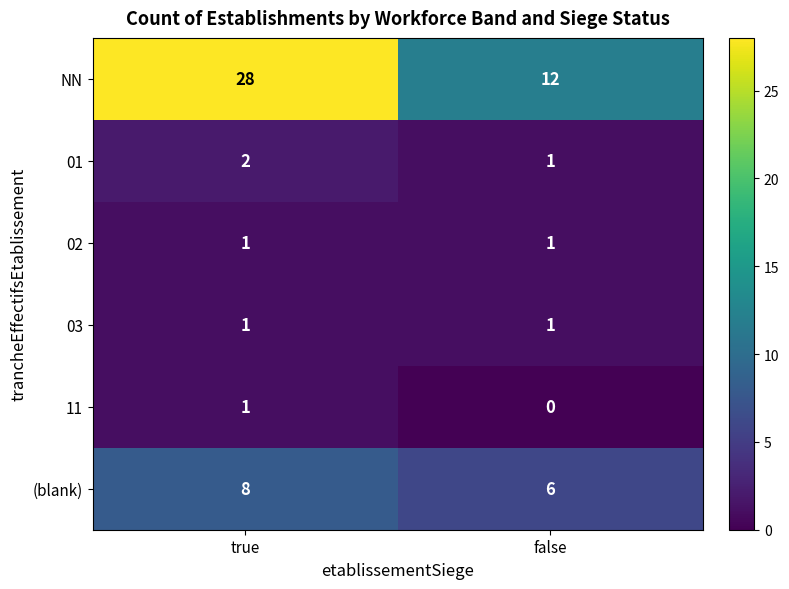

What is the spread (max minus min) of values at false?

12